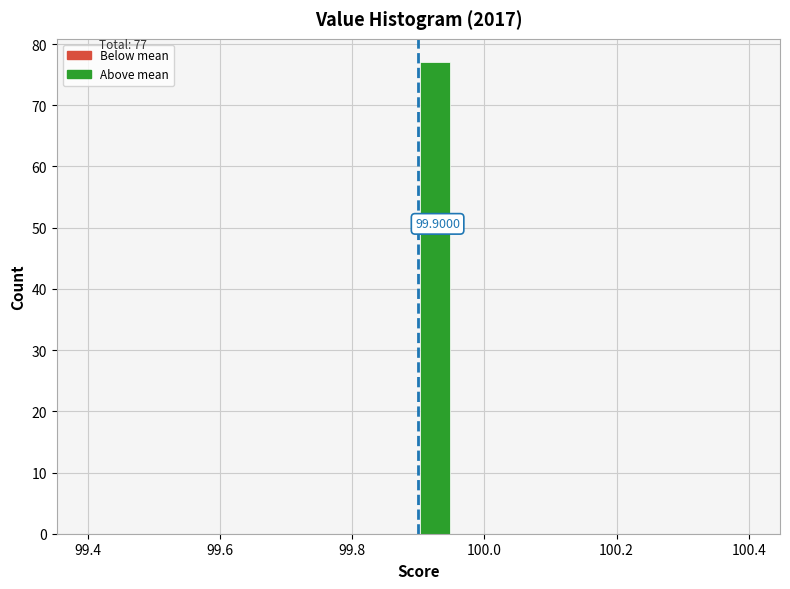

Read against the x-axis, roughly where is the centre of the tallest bar?

99.92